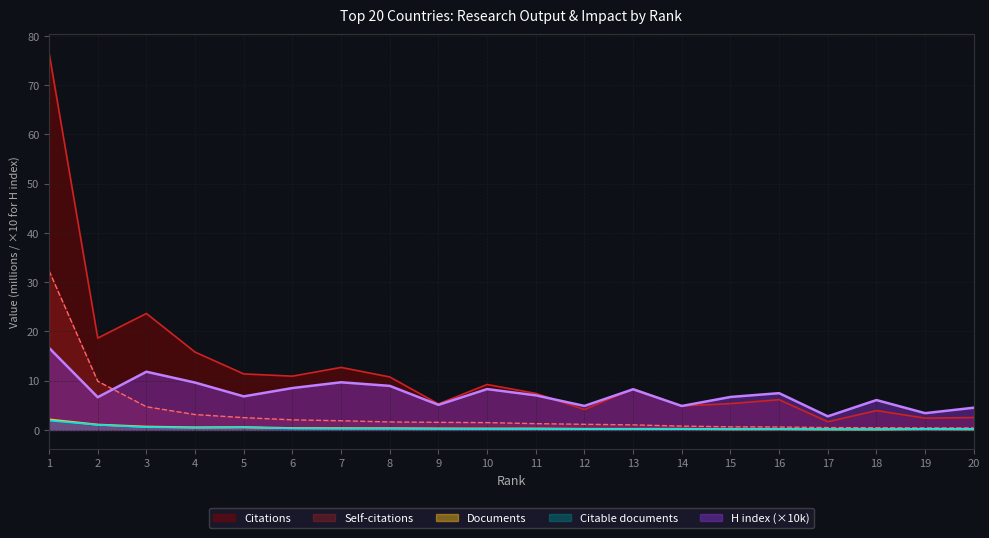

Does the chart display data point markers on the line(s)?

No